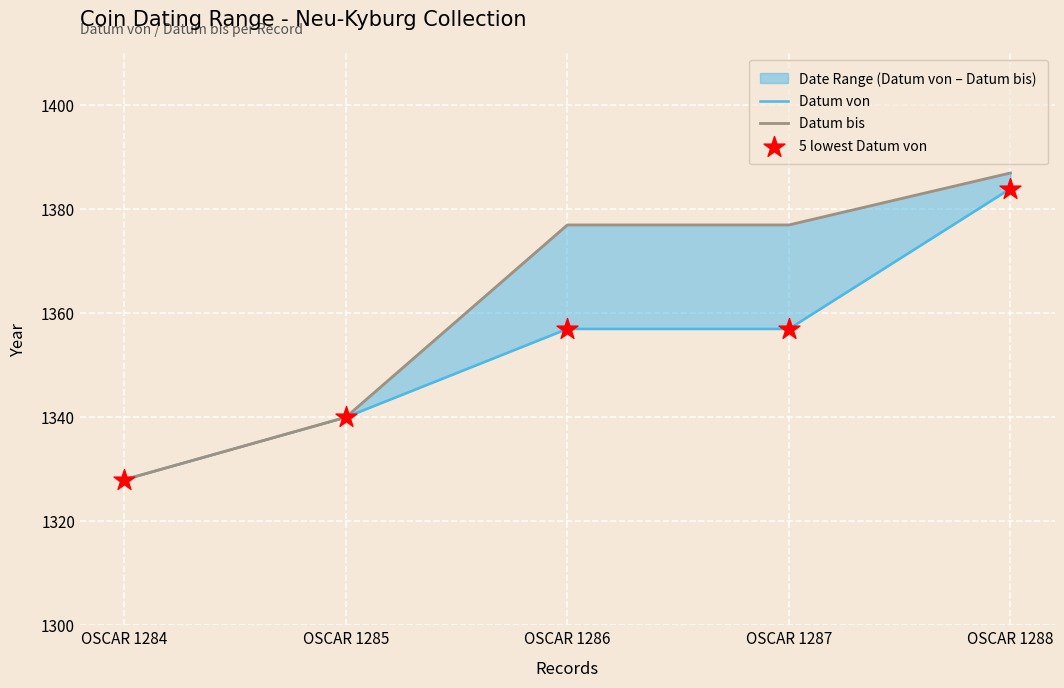

What is the total value across all series at OSCAR 1286?

4091